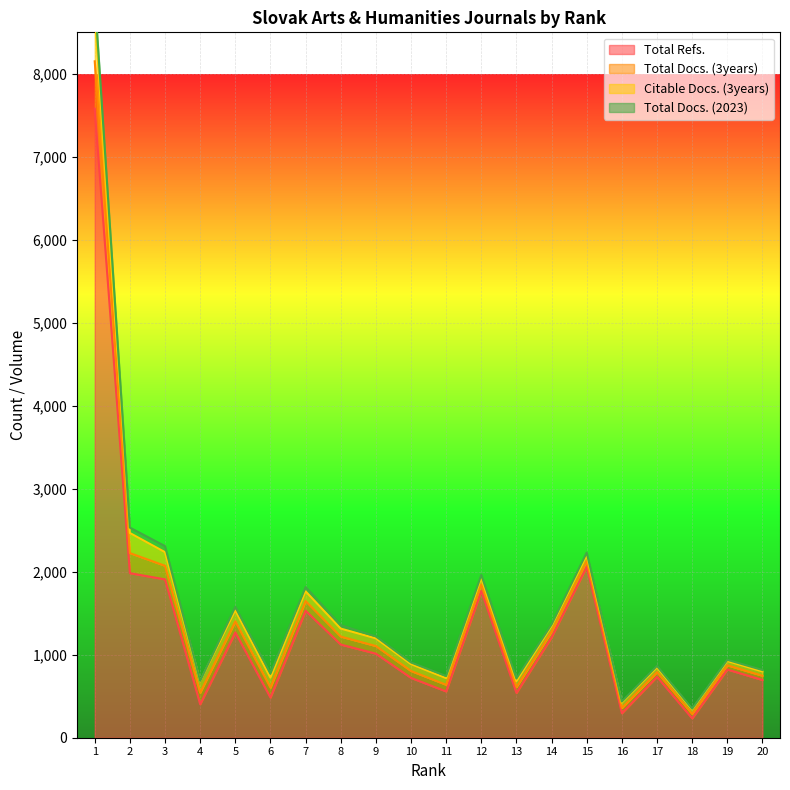

Reading left to right, transcribe all the data shown in this chart.

Total Refs.: 1=7580	2=1983	3=1908	4=403	5=1269	6=484	7=1530	8=1123	9=1013	10=721	11=558	12=1770	13=540	14=1210	15=2061	16=295	17=735	18=233	19=822	20=696
Total Docs. (3years): 1=571	2=242	3=164	4=139	5=133	6=120	7=117	8=96	9=92	10=83	11=80	12=77	13=71	14=68	15=67	16=64	17=56	18=53	19=51	20=51
Citable Docs. (3years): 1=571	2=242	3=164	4=139	5=133	6=120	7=117	8=96	9=92	10=83	11=80	12=77	13=71	14=68	15=67	16=64	17=56	18=53	19=51	20=51
Total Docs. (2023): 1=199	2=65	3=73	4=4	5=42	6=48	7=51	8=41	9=24	10=20	11=25	12=38	13=31	14=20	15=36	16=13	17=18	18=11	19=15	20=18